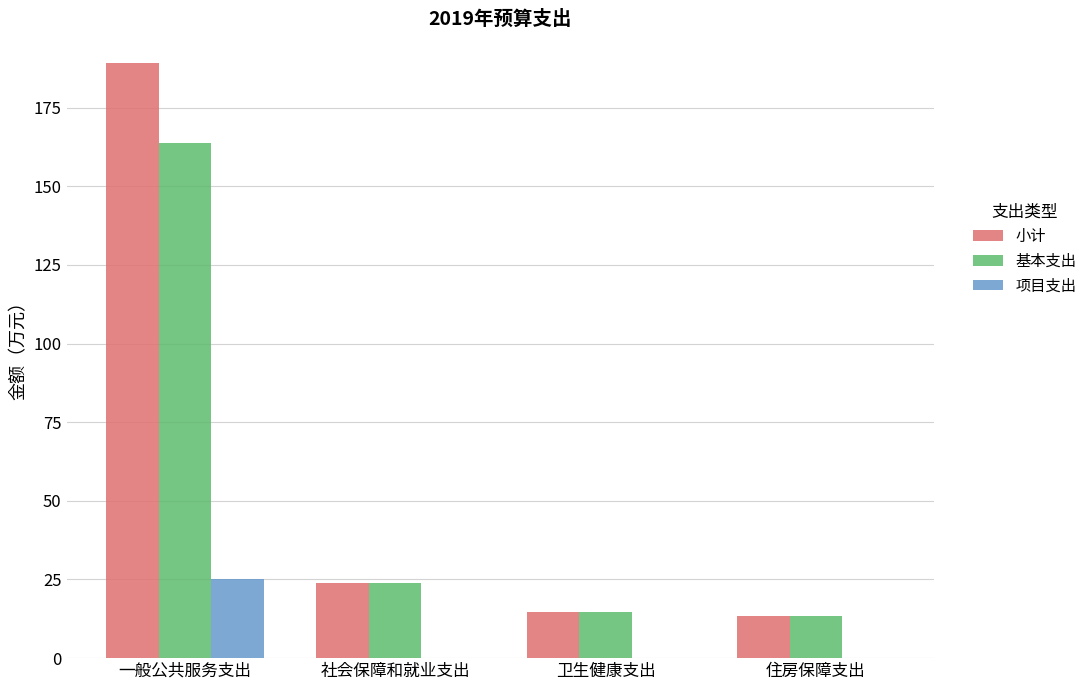

Reading left to right, what are all the values shown in this chart?

小计: 189.1	23.8	14.6	13.6
基本支出: 163.9	23.8	14.6	13.6
项目支出: 25.2	0.0	0.0	0.0